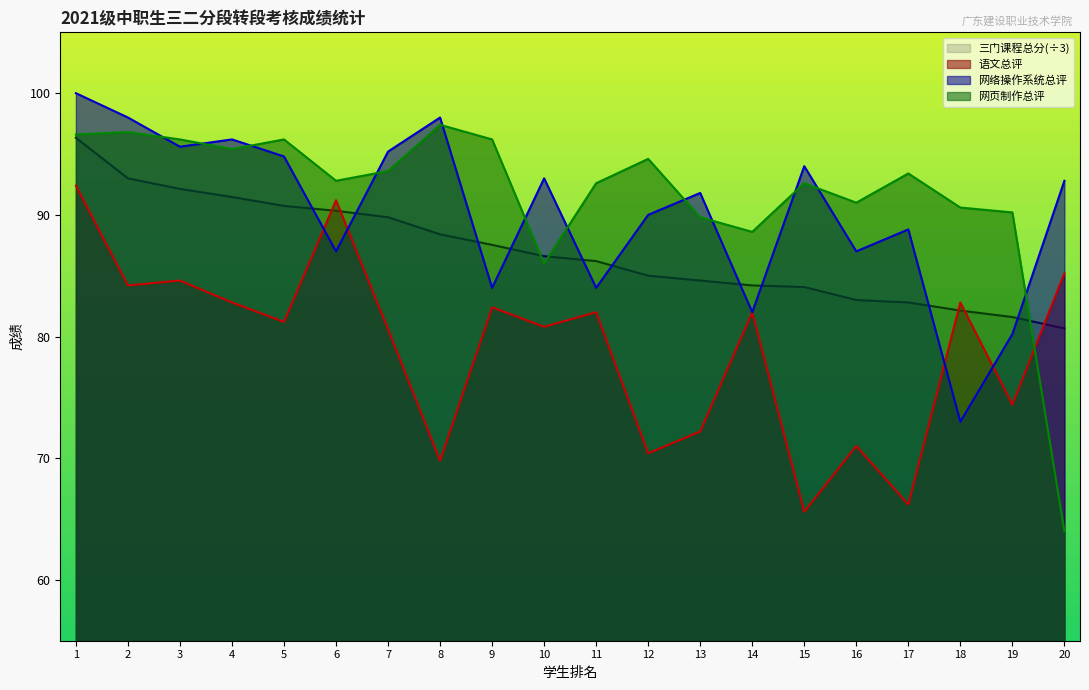

Reading right to left, transcribe all the data shown in this chart.

语文总评: 85.2	74.4	82.8	66.2	71.0	65.6	82.0	72.2	70.4	82.0	80.8	82.4	69.8	80.6	91.2	81.2	82.8	84.6	84.2	92.4
网络操作系统总评: 92.8	80.2	73.0	88.8	87.0	94.0	82.0	91.8	90.0	84.0	93.0	84.0	98.0	95.2	87.0	94.8	96.2	95.6	98.0	100.0
网页制作总评: 64.0	90.2	90.6	93.4	91.0	92.6	88.6	89.8	94.6	92.6	86.0	96.2	97.4	93.6	92.8	96.2	95.4	96.2	96.8	96.6
三门课程总分: 80.7	81.6	82.1	82.8	83.0	84.1	84.2	84.6	85.0	86.2	86.6	87.5	88.4	89.8	90.3	90.7	91.5	92.1	93.0	96.3